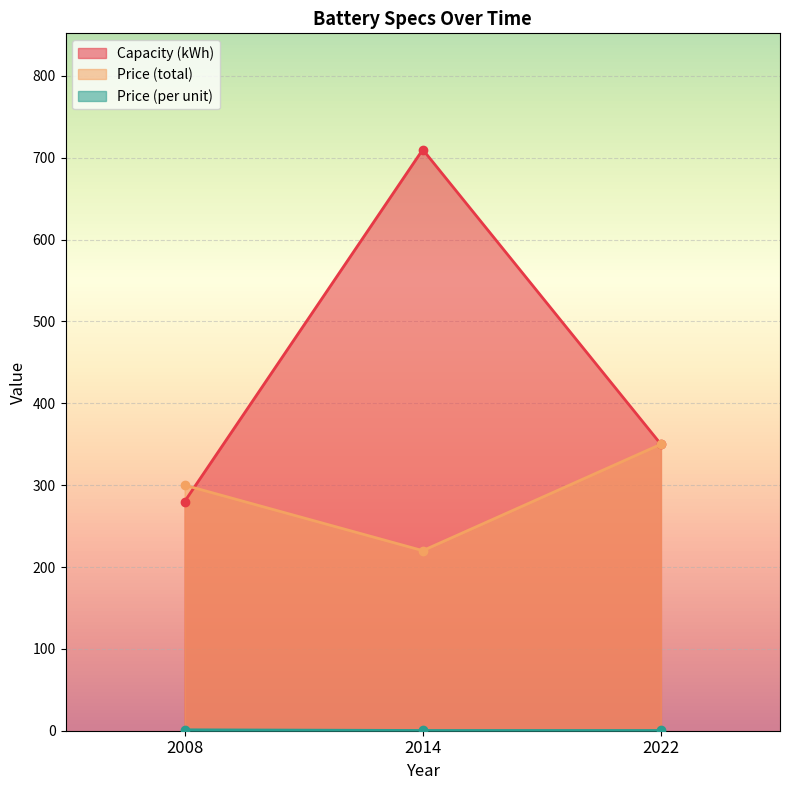

Which series has the largest total across all categories?

Capacity (kWh)